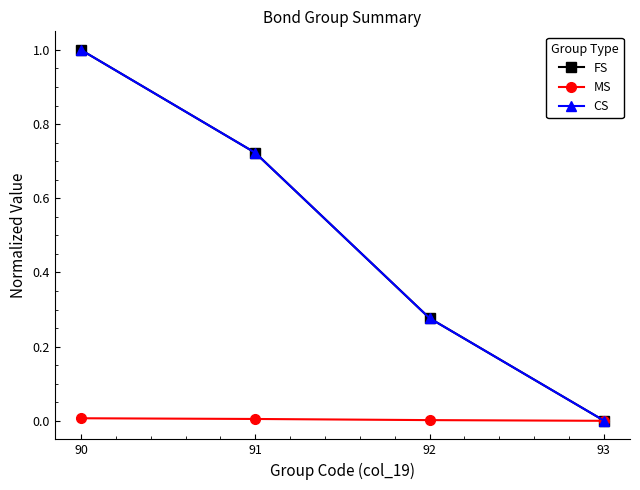

What are all the series names shown in the legend?

FS, MS, CS